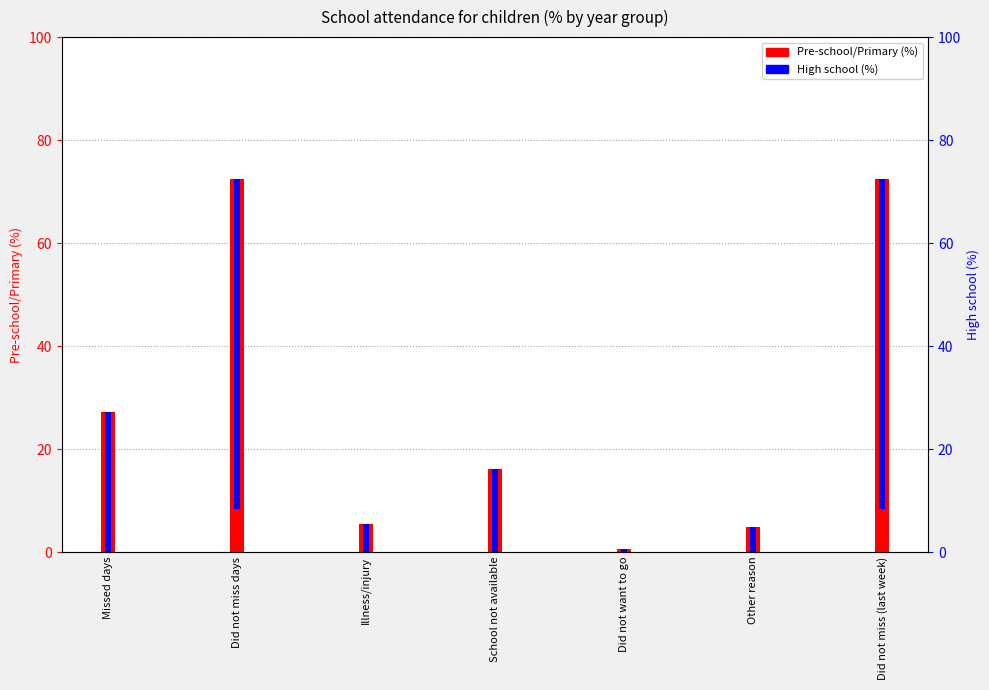

At which category does the chart reach its peak across all series?

Did not miss days